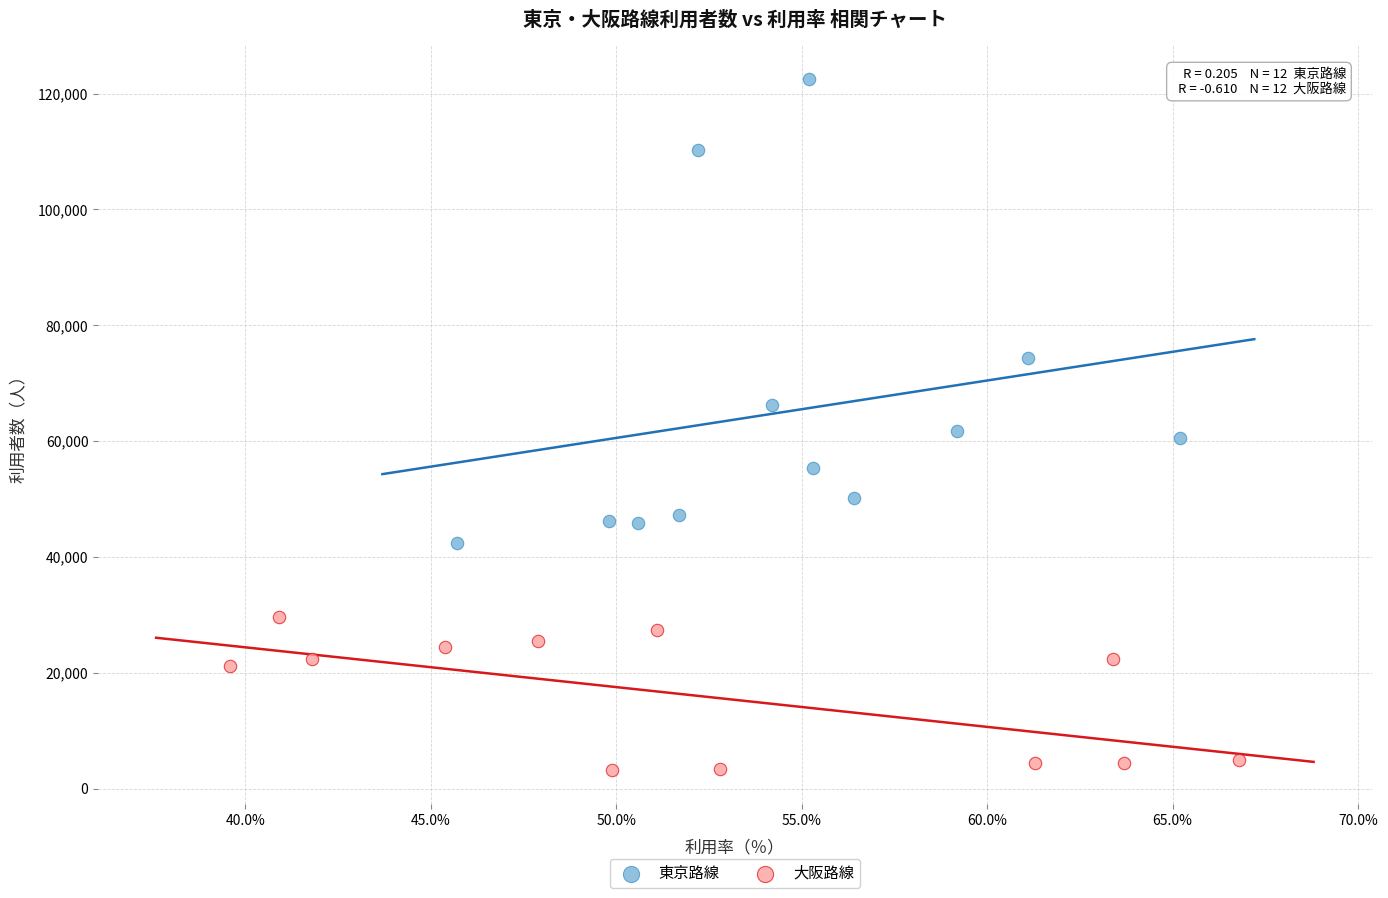

Which series contains the highest Y value?

東京路線